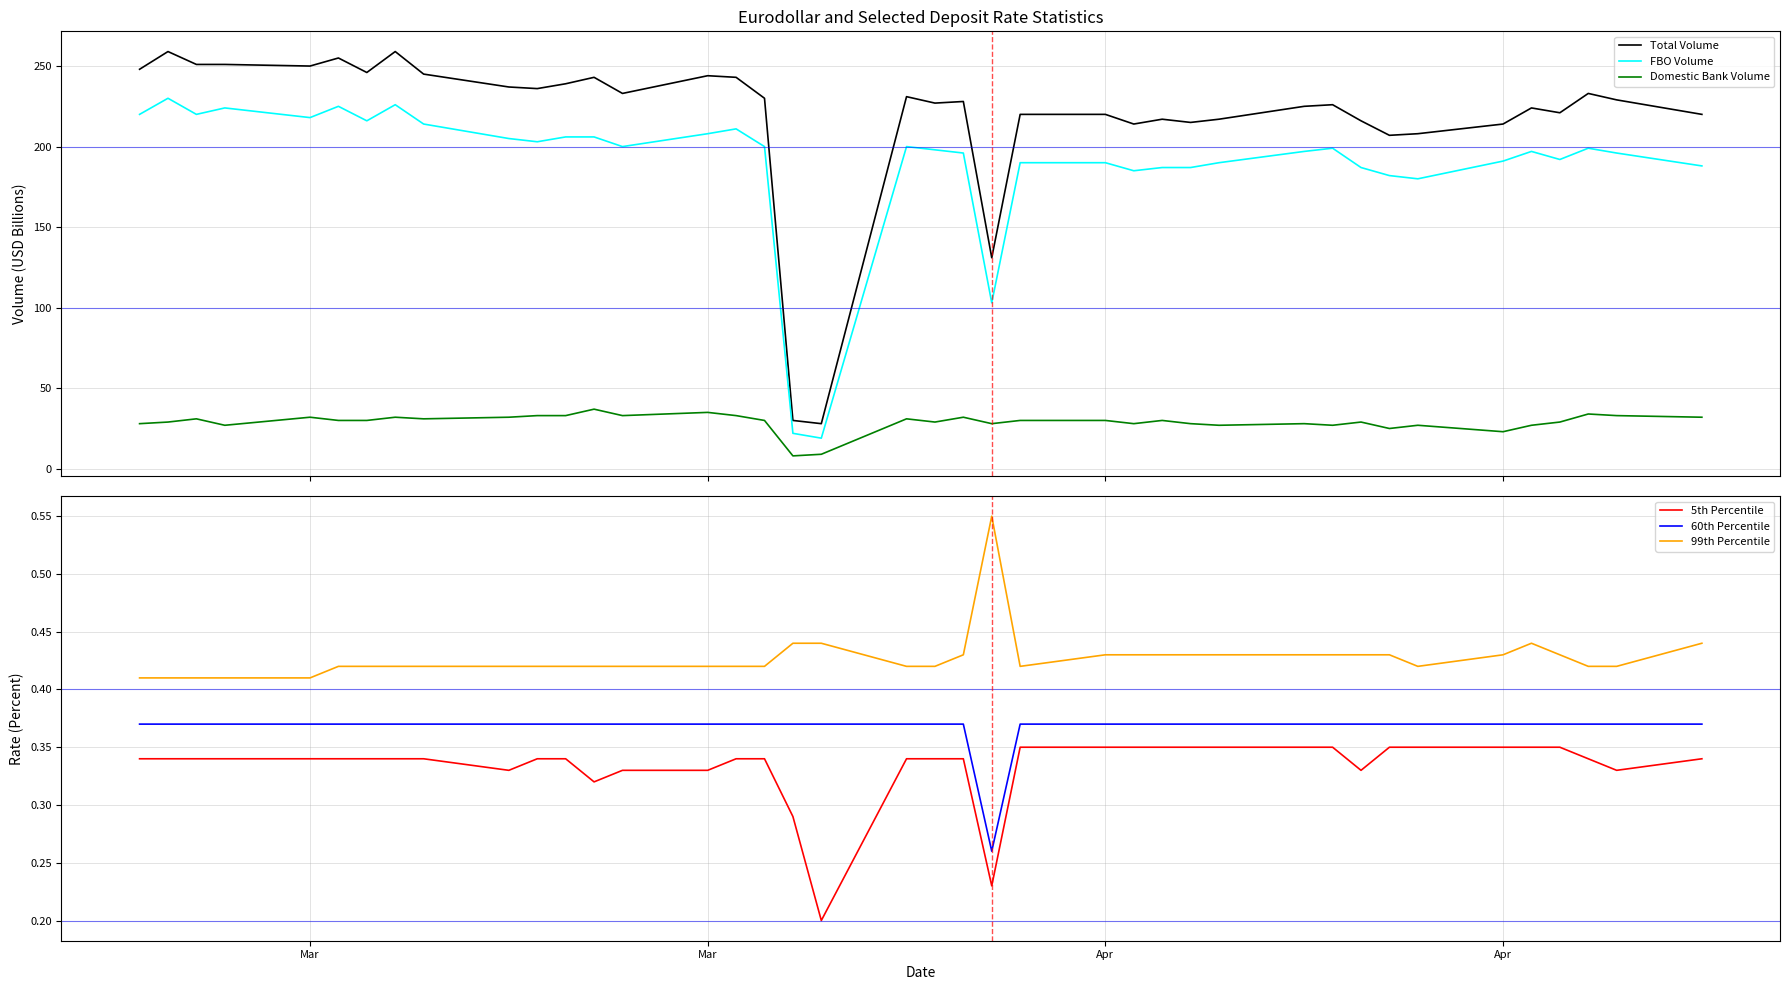

True or false: Domestic Bank Volume and 60th Percentile cross at least once.

False